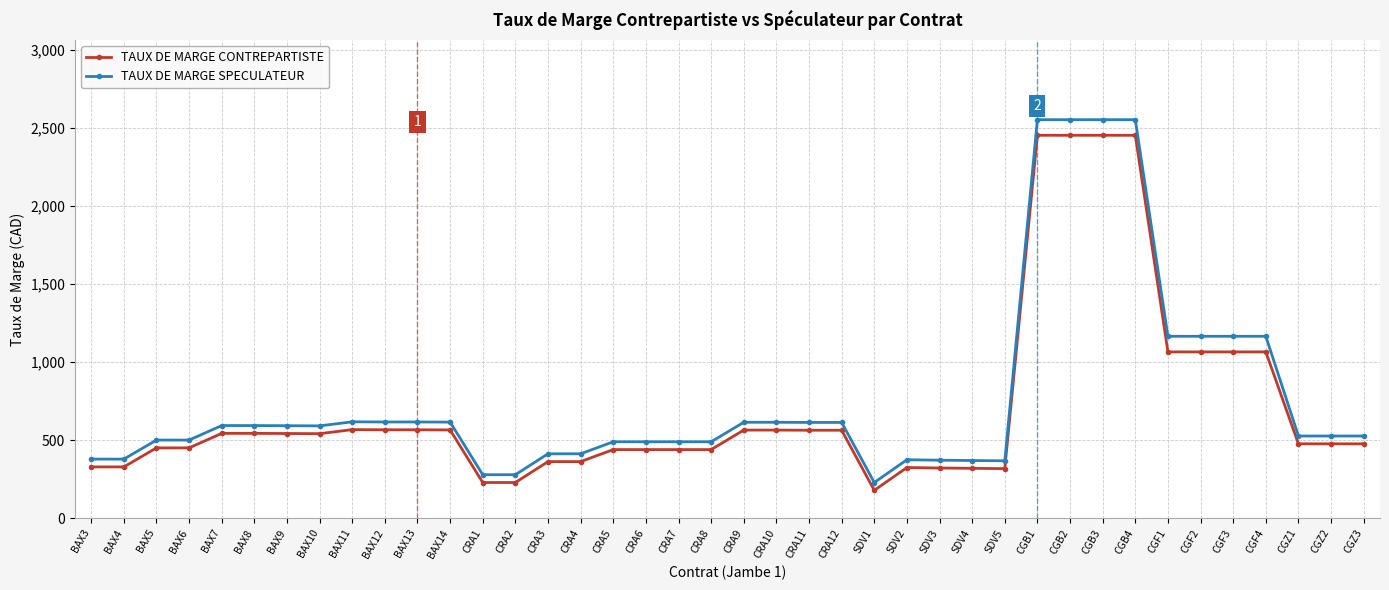

Is this an area chart (filled region under the line)?

No